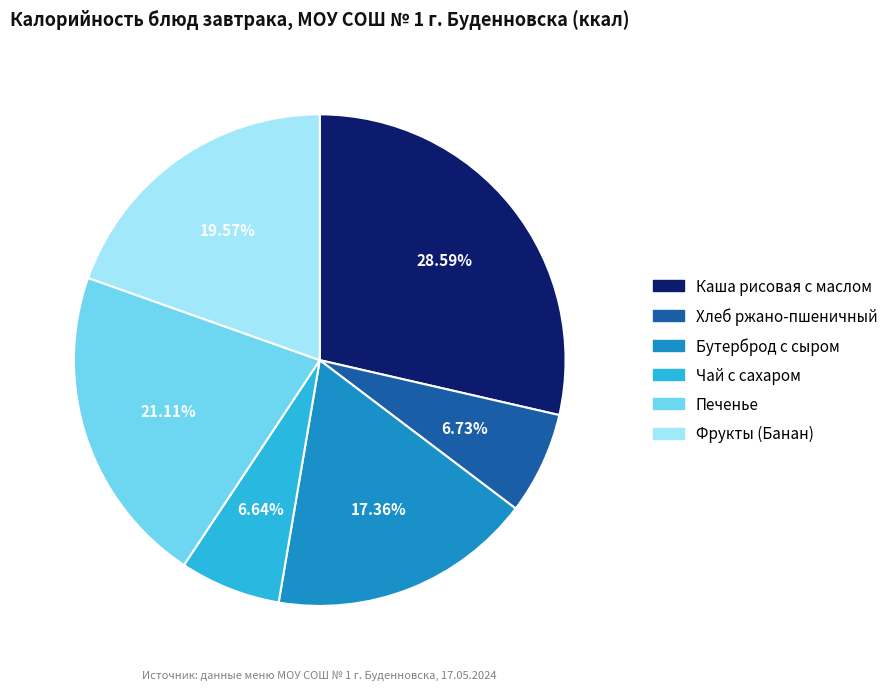

Which has a higher value, Бутерброд с сыром or Хлеб ржано-пшеничный?

Бутерброд с сыром